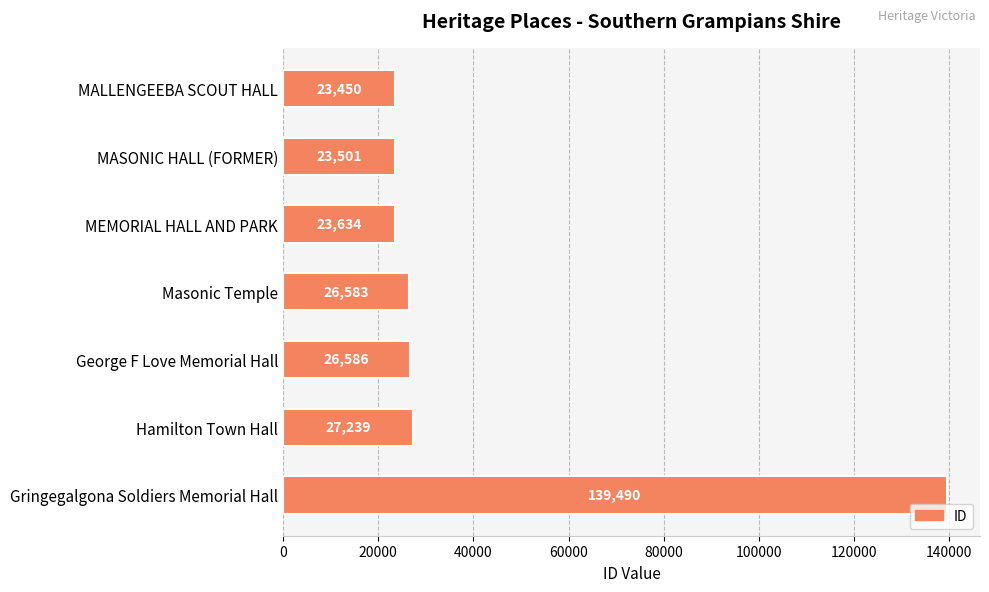

Approximately how many times larger is the value at Gringegalgona Soldiers Memorial Hall compared to Hamilton Town Hall?

5.1